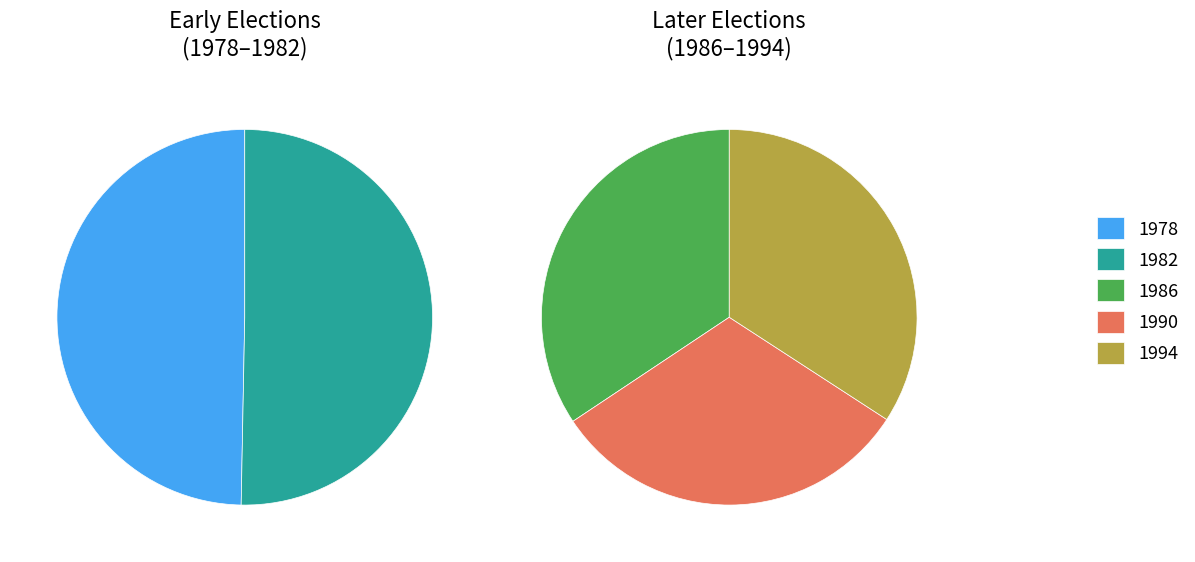

Does 1994 represent more than half of the total?

No